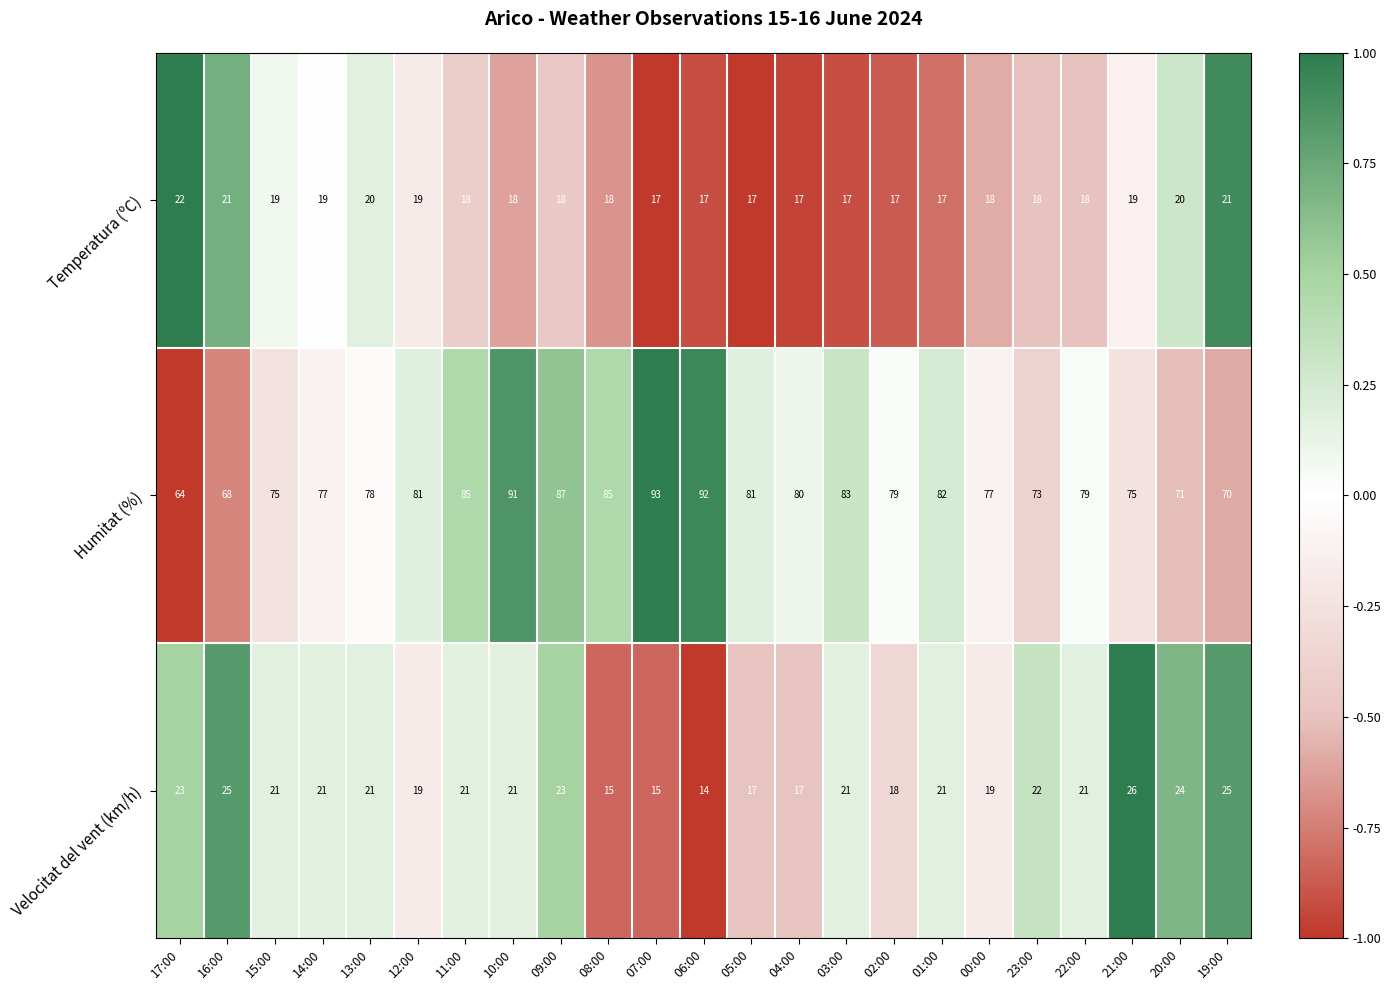

Count the number of categories in the chart.

23